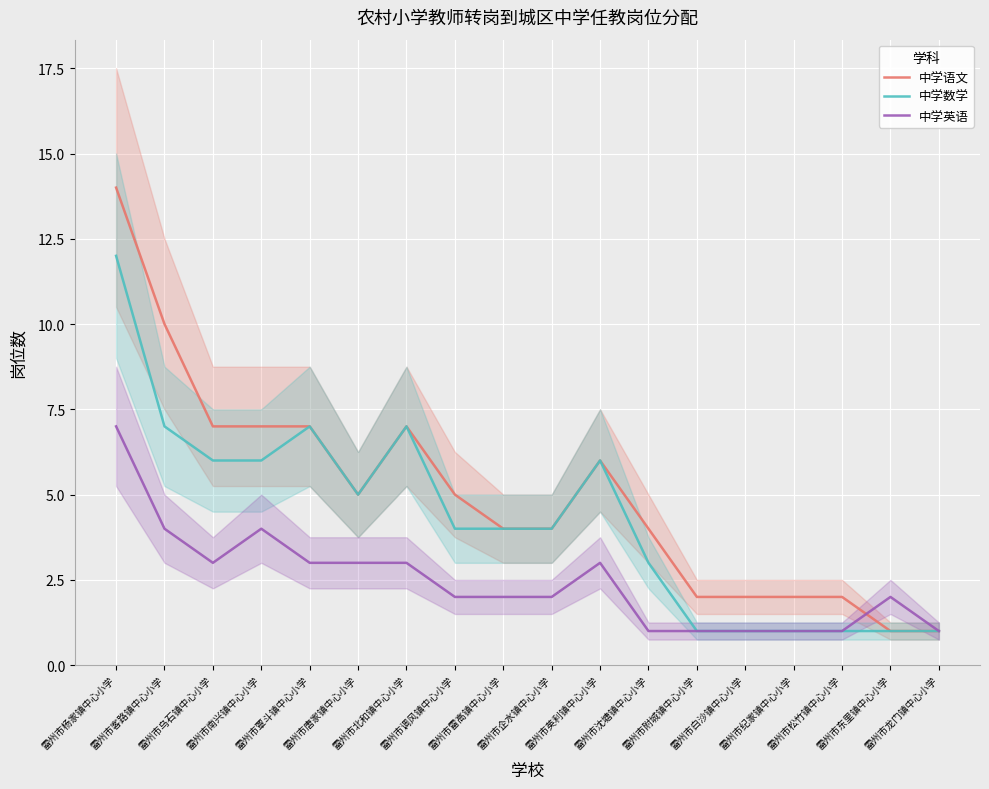

Where does the 中学语文 series first go above 5?

雷州市杨家镇中心小学